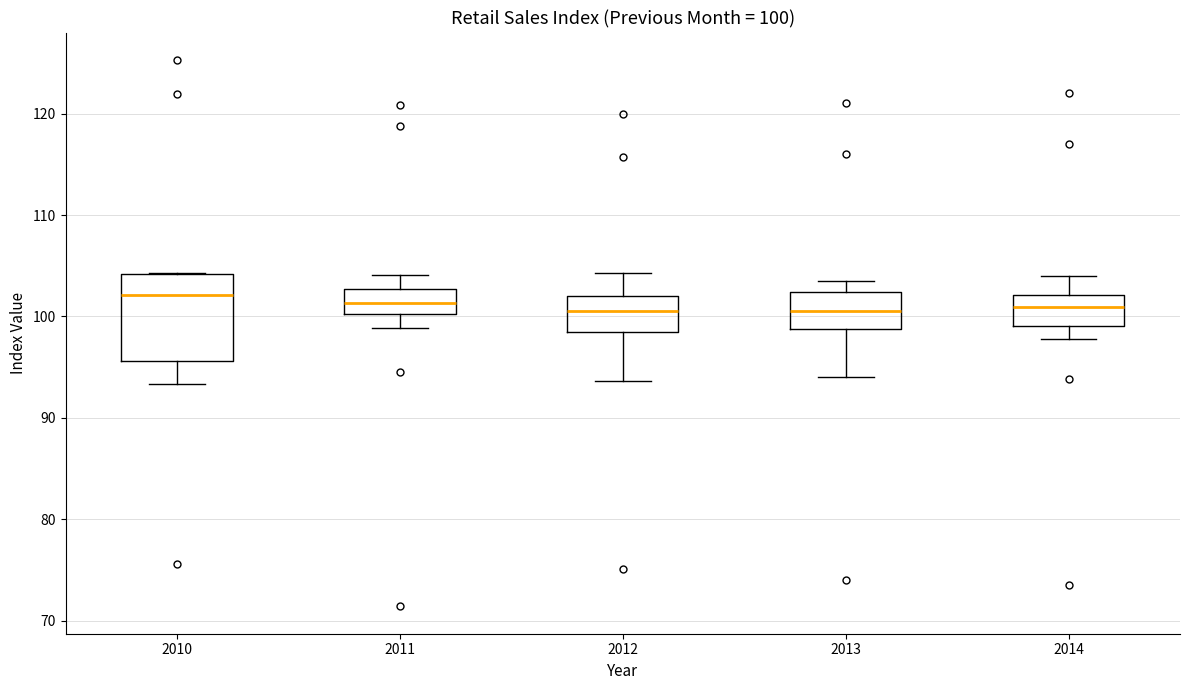

Comparing the boxes themselves (not the whiskers), which one is the tallest?

2010